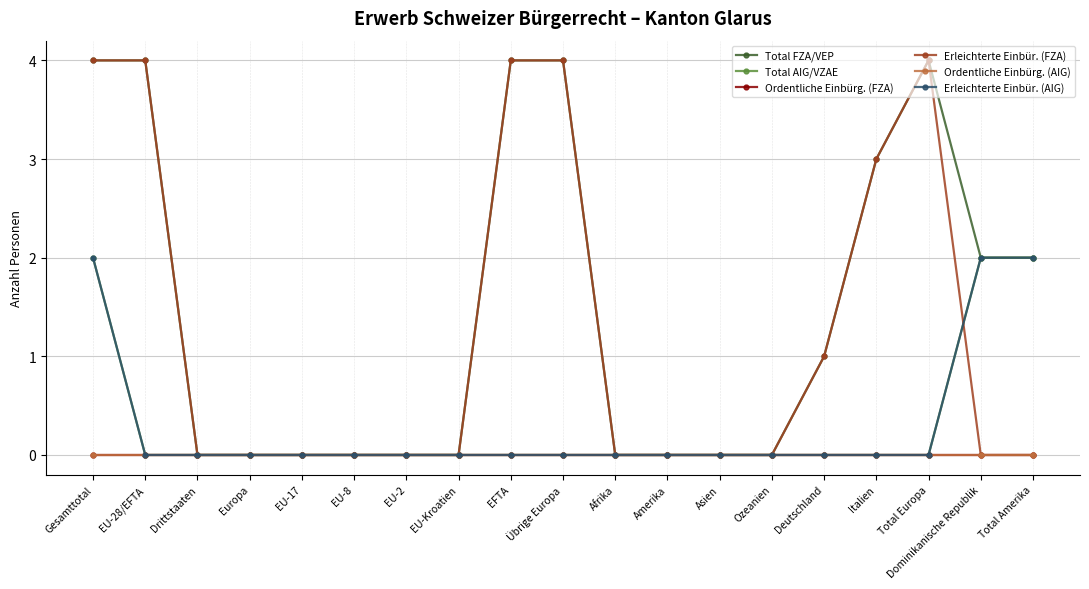

Does the chart have visible grid lines?

Yes